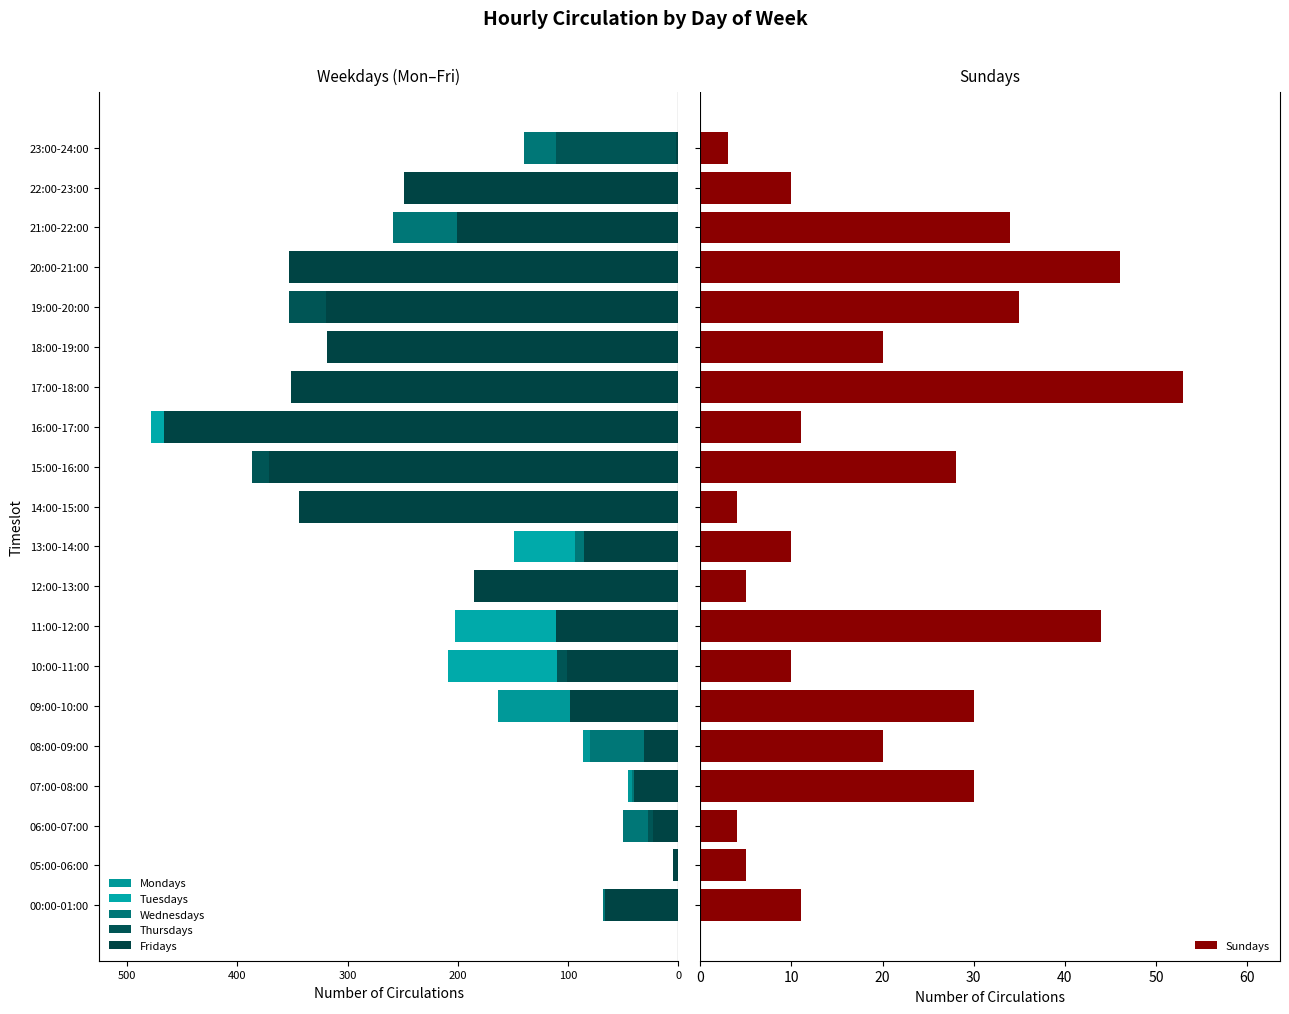

What is the difference between the second highest and second lowest values in the Sundays series?

42